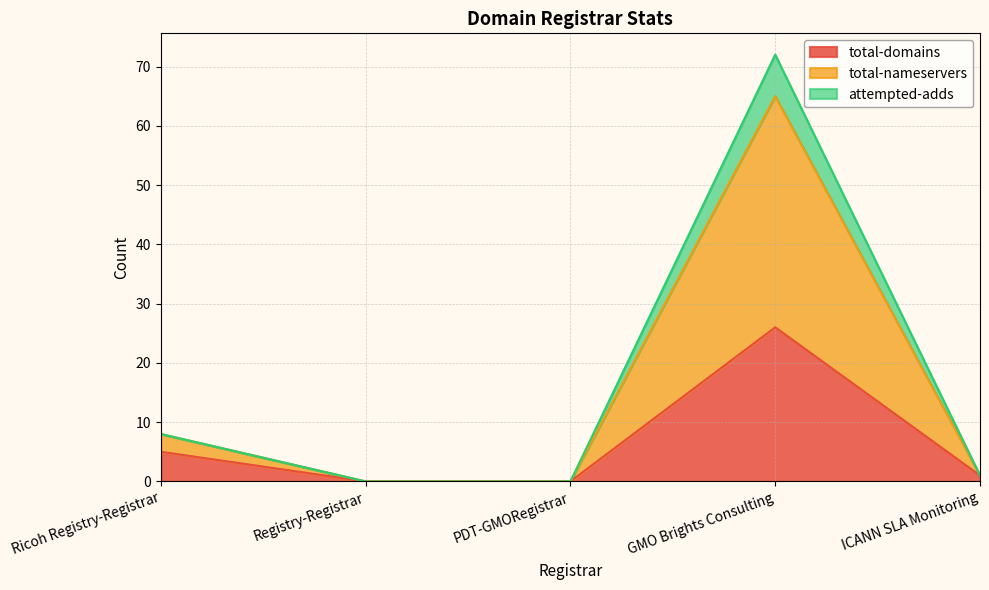

At how many categories does at least one series exceed 64?

1